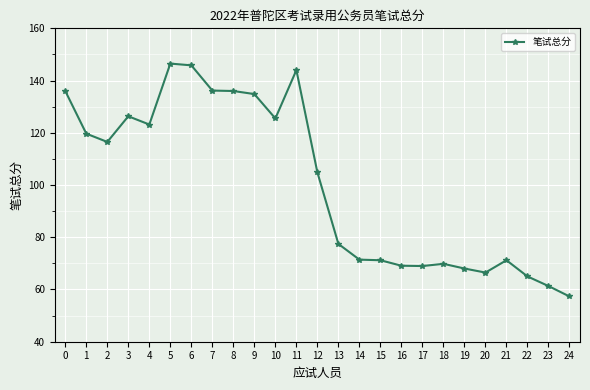

The value at 4 is 123.2. True or false?

True